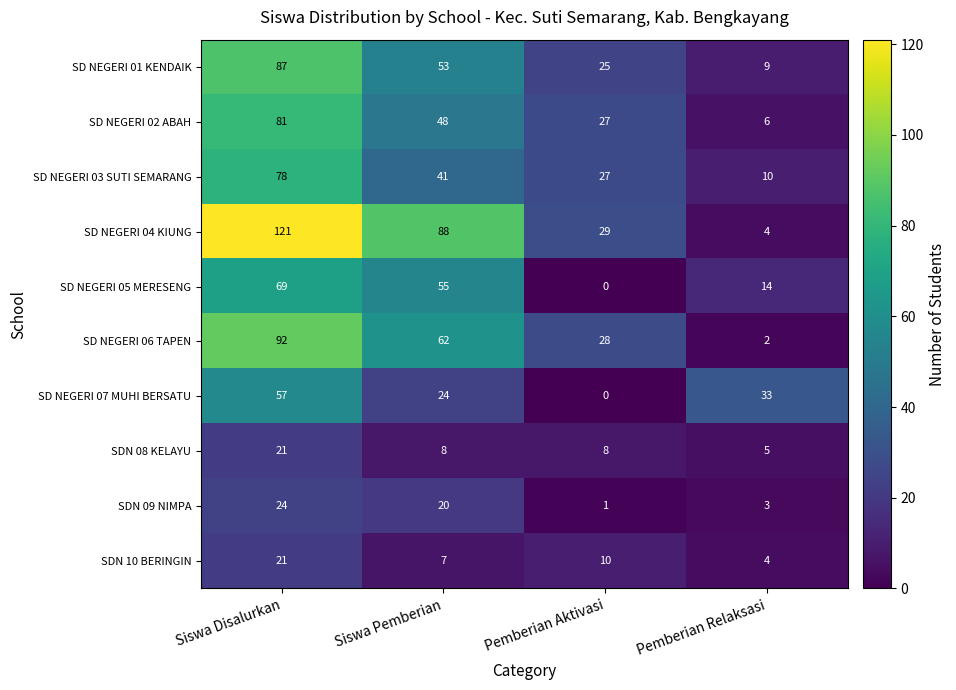

What is the sum of the SD NEGERI 05 MERESENG values at Siswa Disalurkan and Pemberian Aktivasi?

69